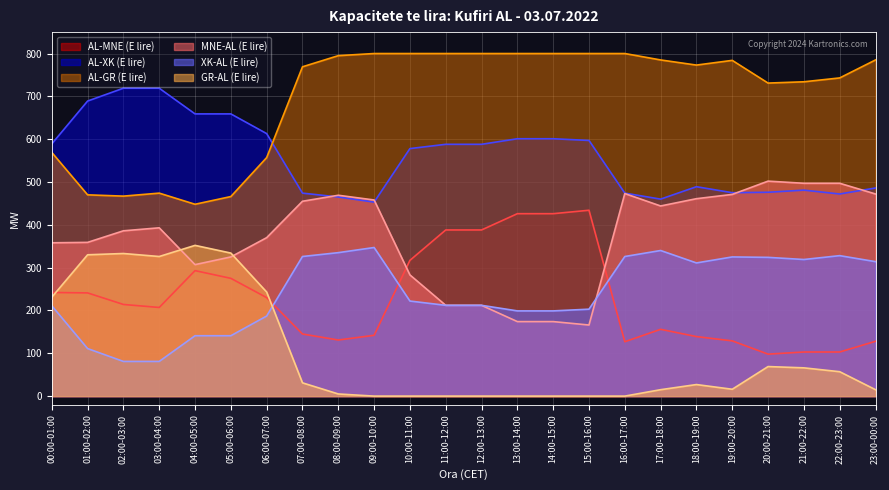

True or false: MNE-AL (E lire) has a value of 370 at 06:00-07:00.

True